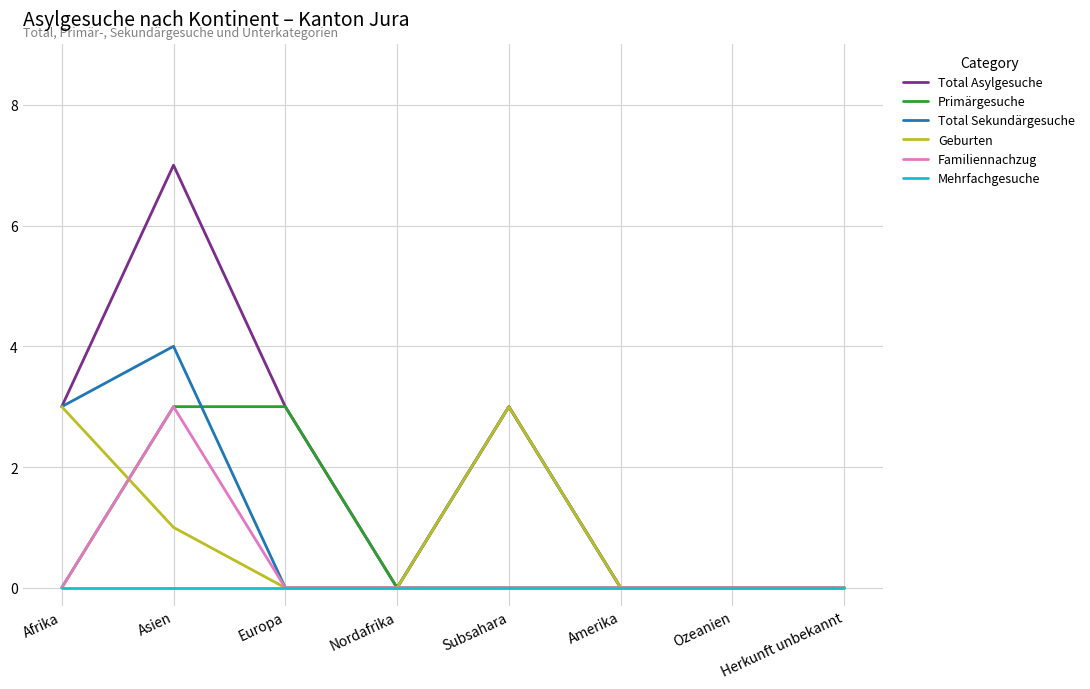

True or false: Familiennachzug has a value of 2 at Subsahara.

False